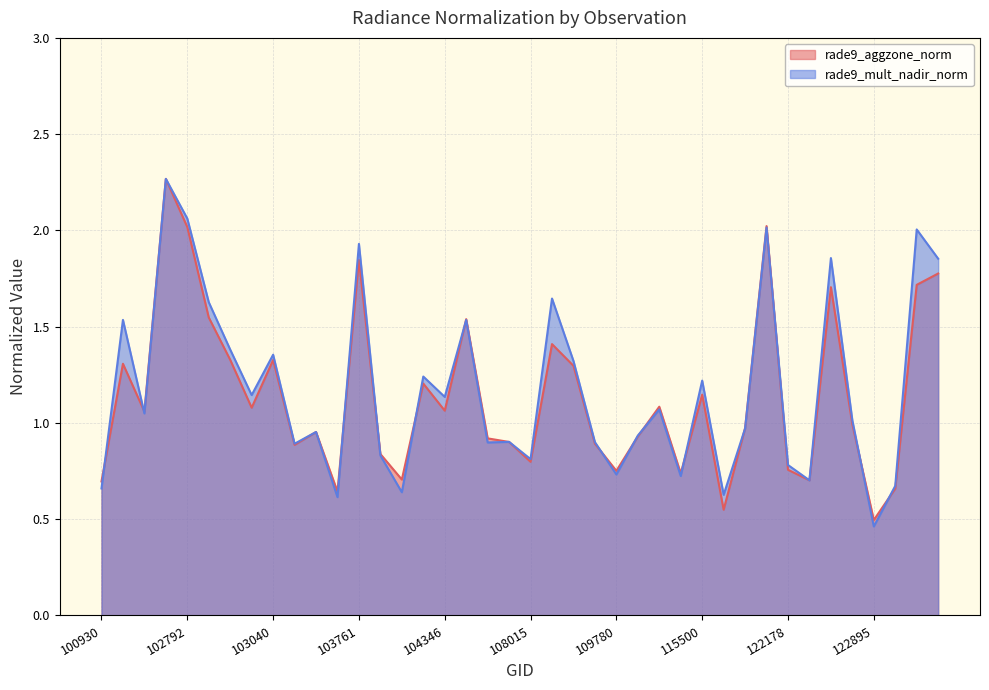

True or false: rade9_mult_nadir_norm has more than 1 interior local peaks.

True